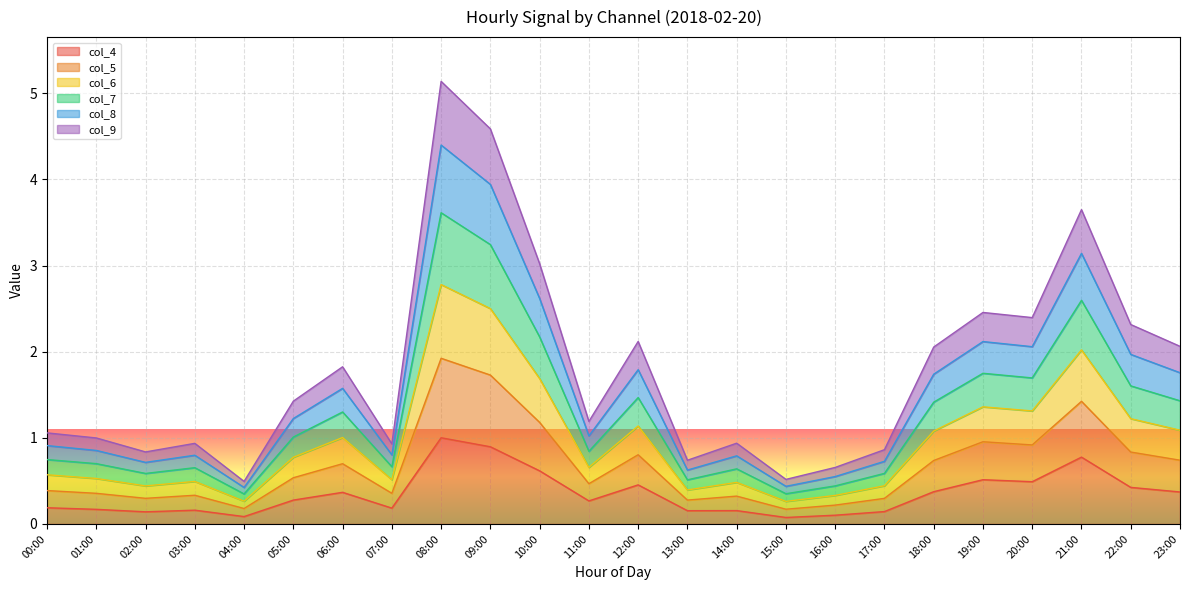

How many lines are shown in the chart?

6